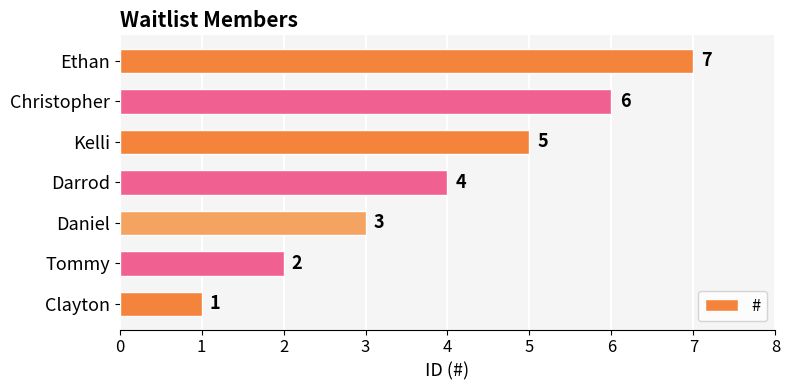

What is the greatest value displayed?

7